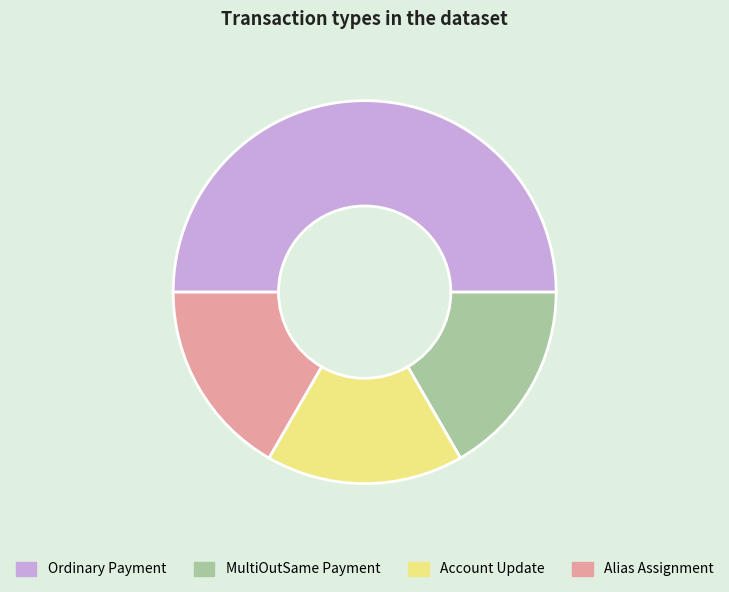

The Account Update slice represents 17% of the pie. True or false?

True